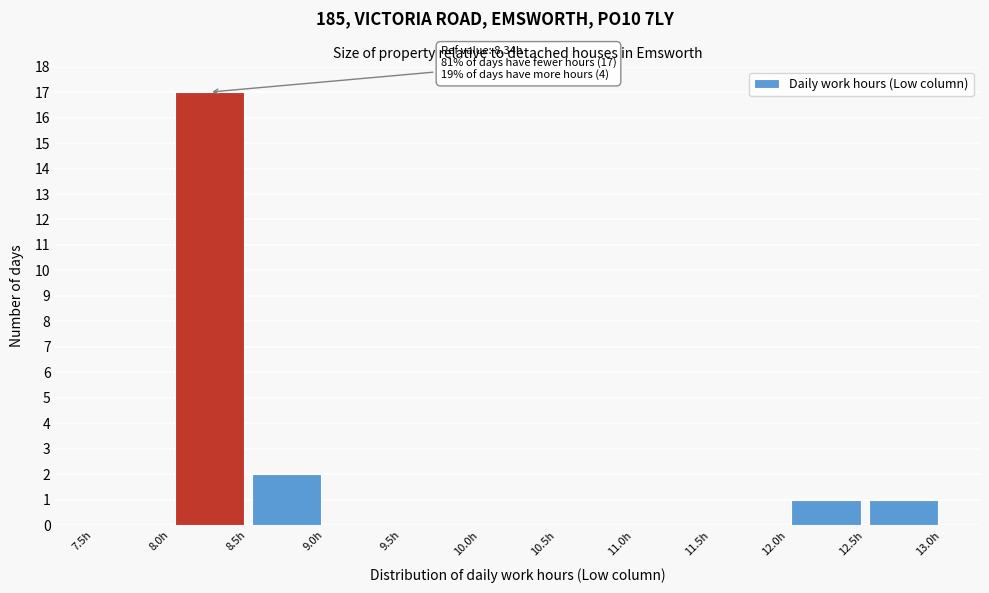

Which range on the x-axis has the tallest bar?

8.0 to 8.5